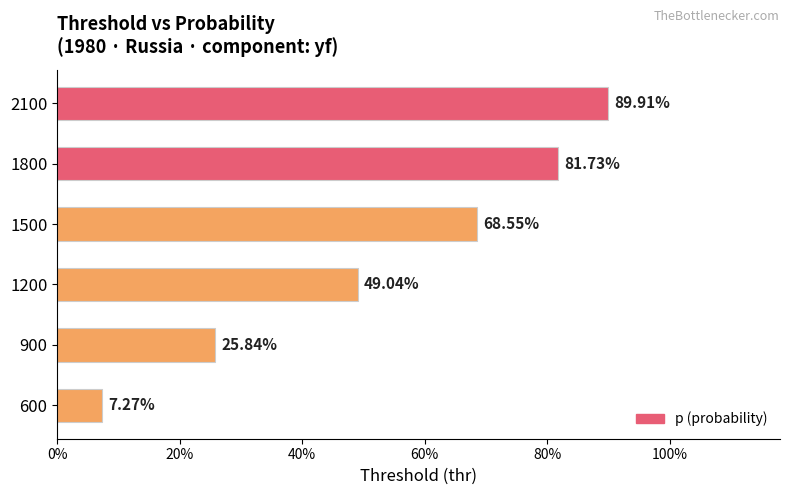

What is the sum of all values?

3.2